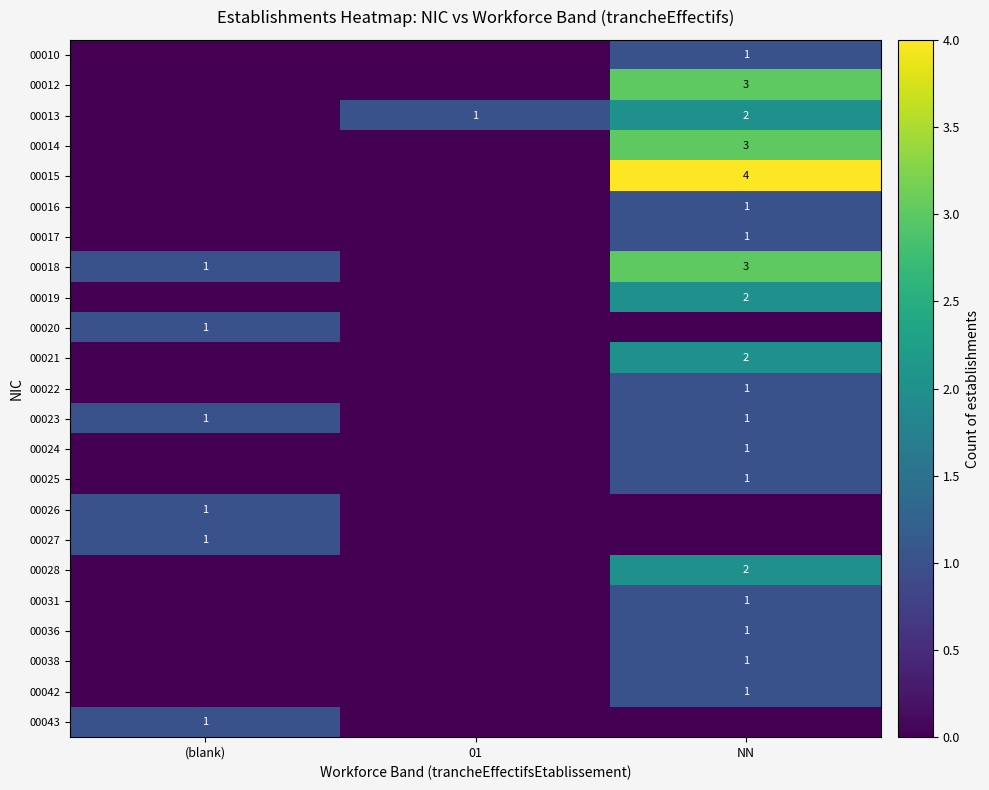

How many distinct data groups are displayed?

23